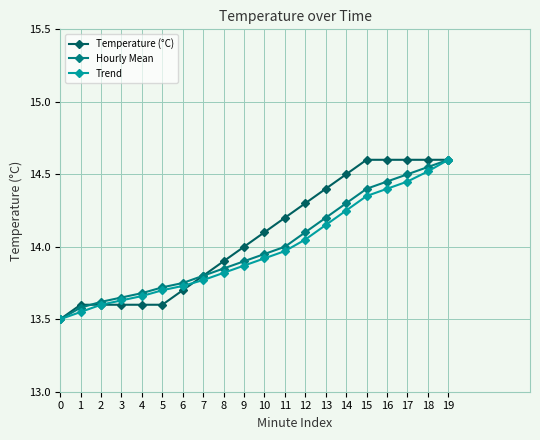

What is the minimum value shown in the chart?

13.5